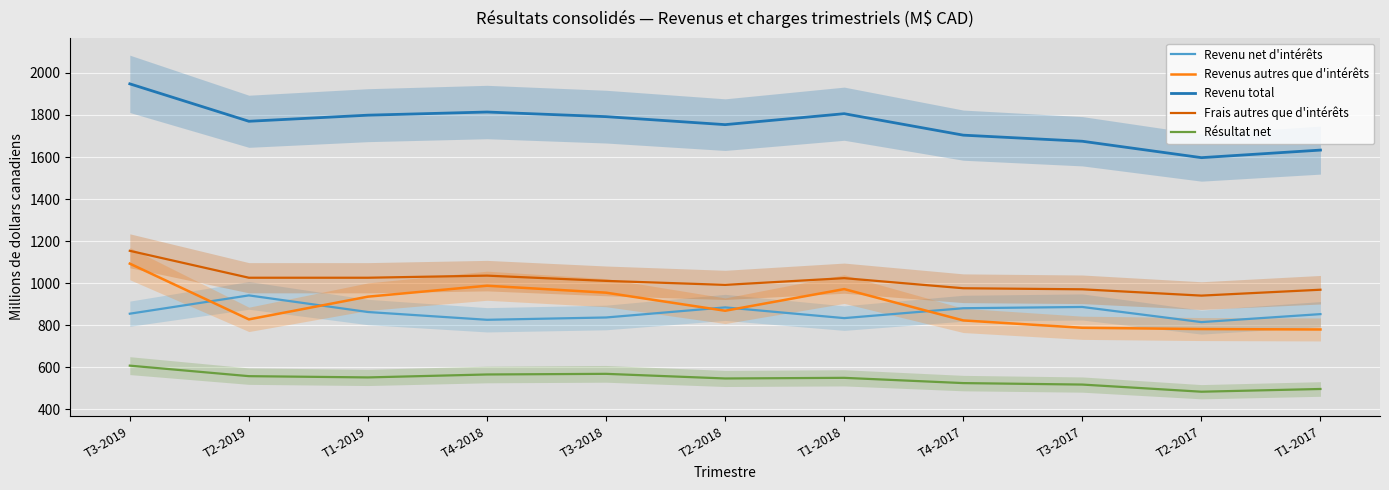

Is the value of Frais autres que d'intérêts at T3-2018 greater than the value of Résultat net at T1-2018?

Yes